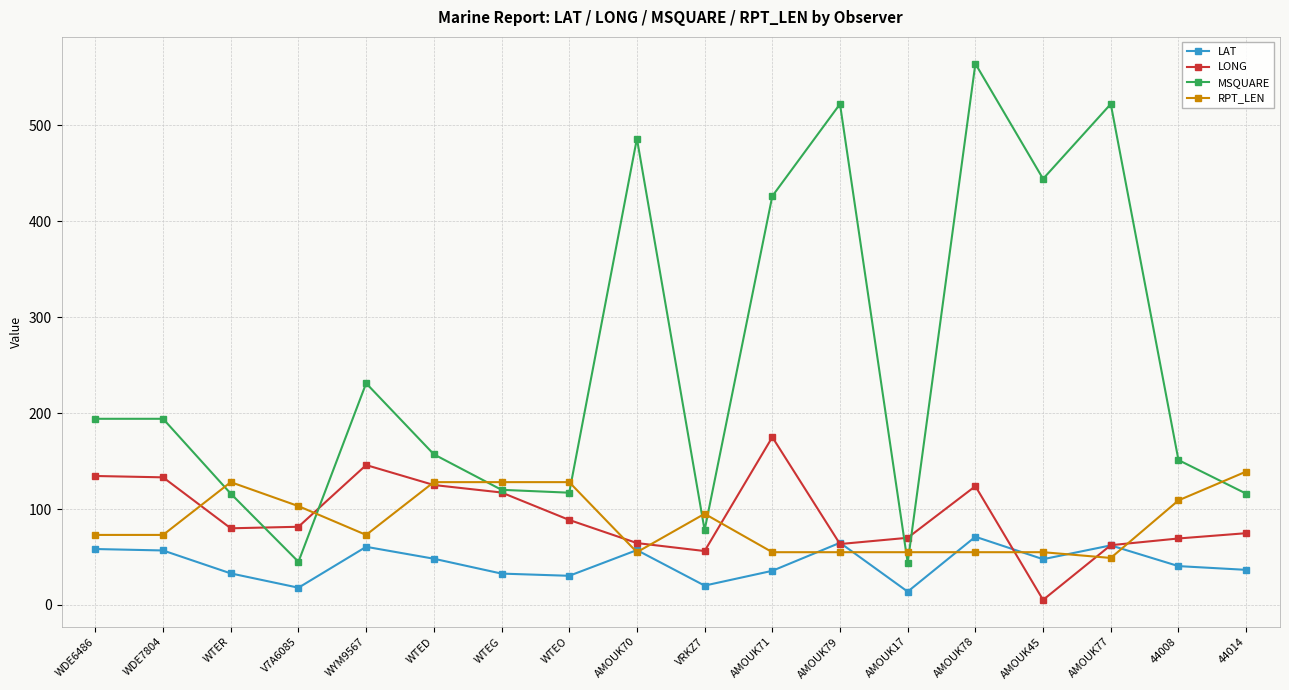

The MSQUARE series shows 564.0 at AMOUK78. True or false?

True